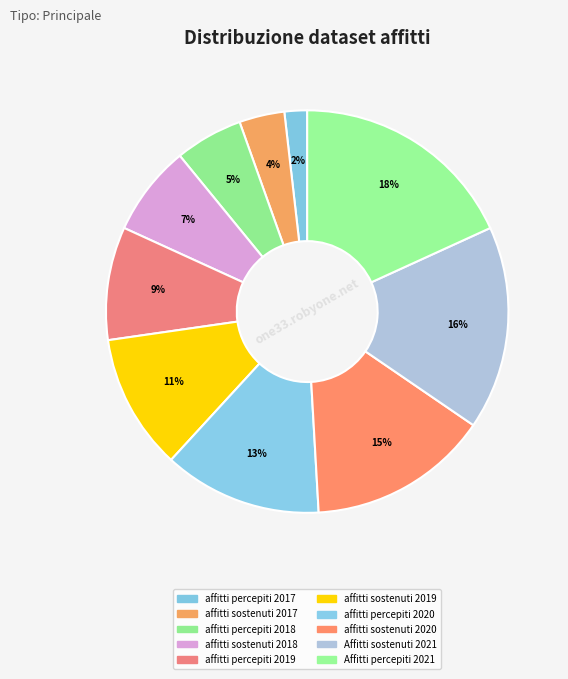

Which category has the smallest portion of the pie?

affitti percepiti nell'anno 2017